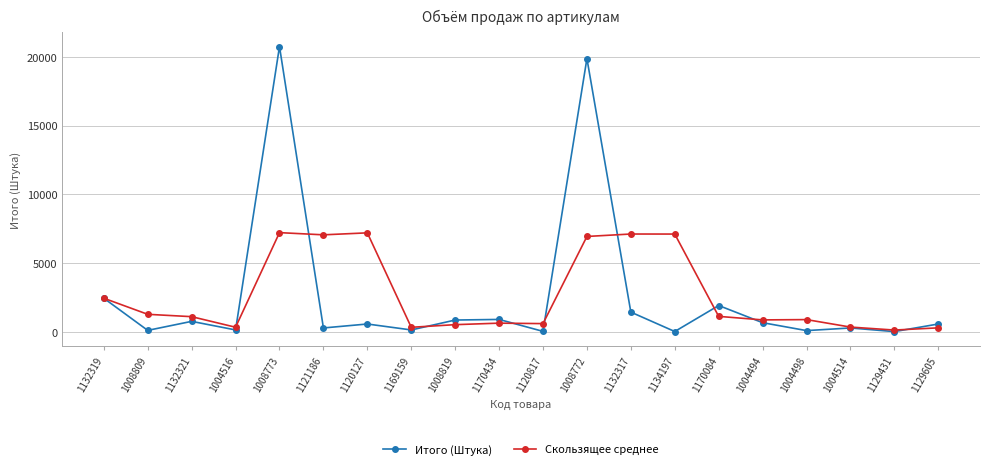

Which series has the largest range (max minus min)?

Итого (Штука)